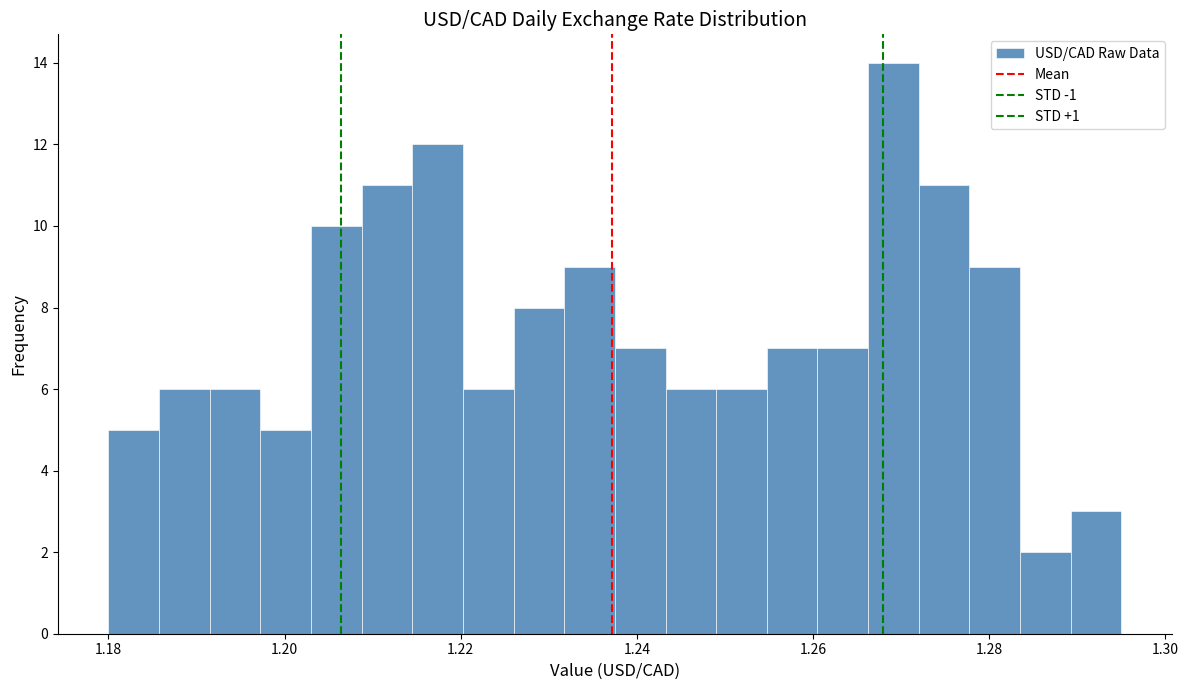

Around what value on the x-axis is the tallest bar? Give the approximate position of its centre, as read against the axis.

1.270